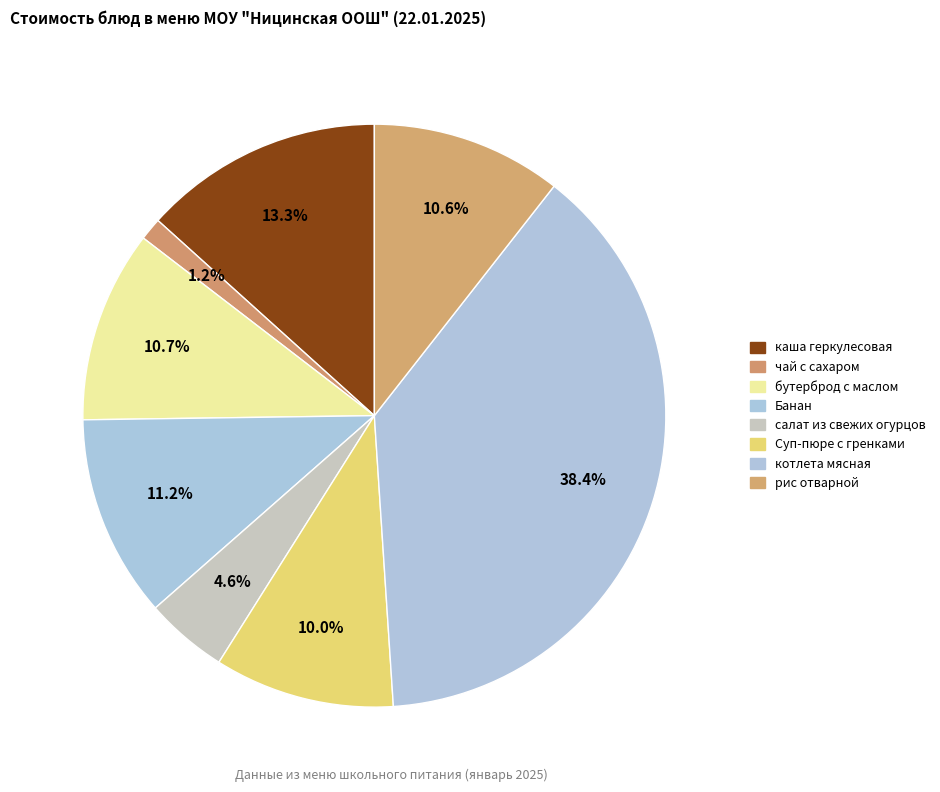

What percentage is the салат из свежих огурцов slice, to the nearest percent?

5%